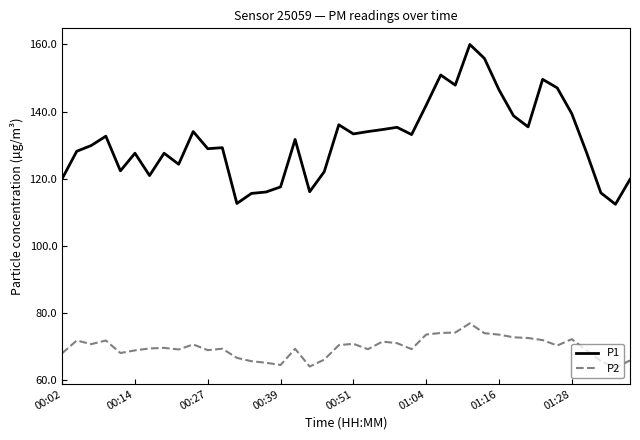

What is the difference between the maximum and minimum values in the P2 series?

13.3